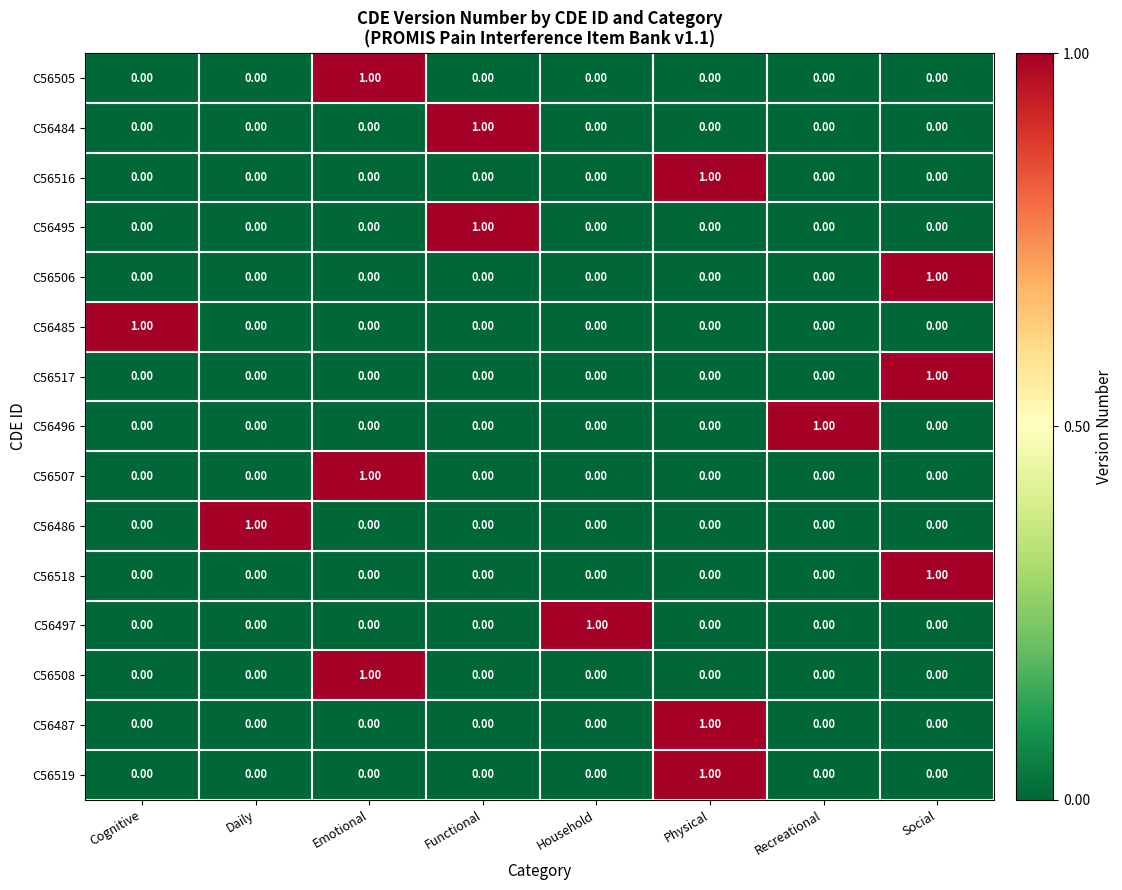

At how many categories does at least one series exceed 0?

8